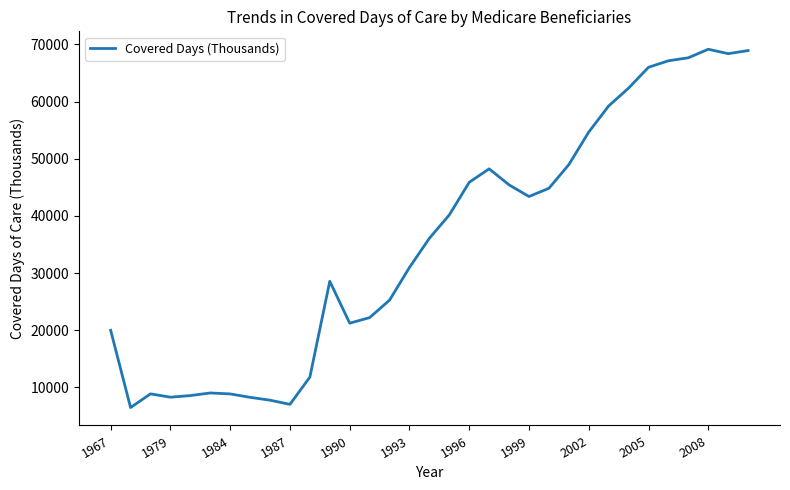

What is the difference between the maximum and minimum values?

62676